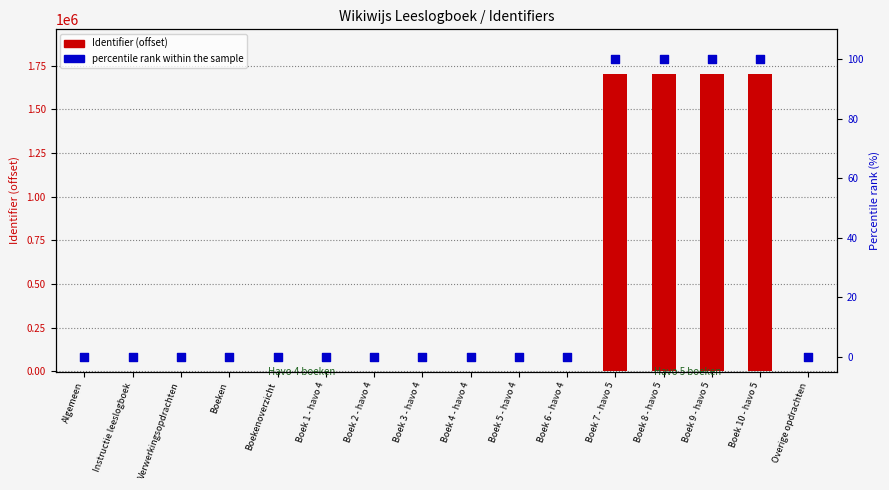

Which series has the largest total across all categories?

Identifier (offset from 2440700)